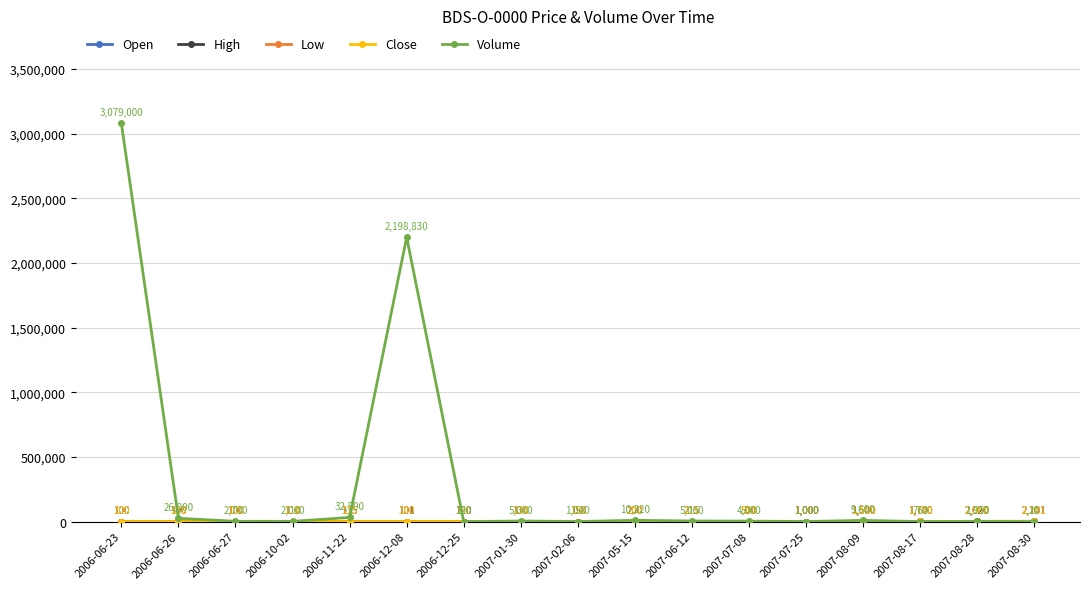

Where is the first local minimum for Open?

2006-12-08